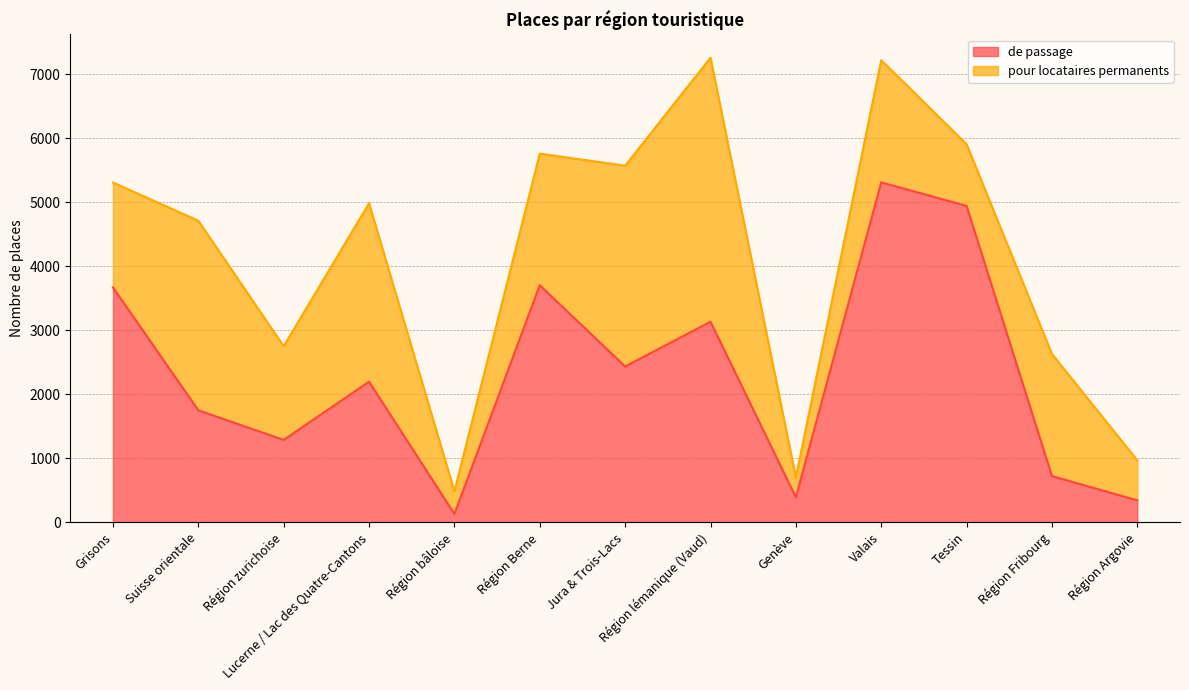

Reading left to right, list all the values displayed in this chart.

3669.3	1749.7	1286.3	2196.5	129.0	3704.0	2434.4	3133.4	390.0	5312.0	4943.5	721.4	341.0